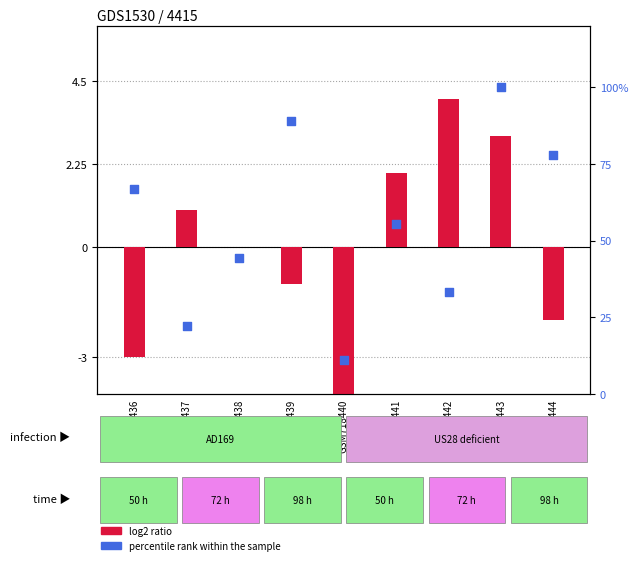

What is the total value across all series at GSM718437?

23.2